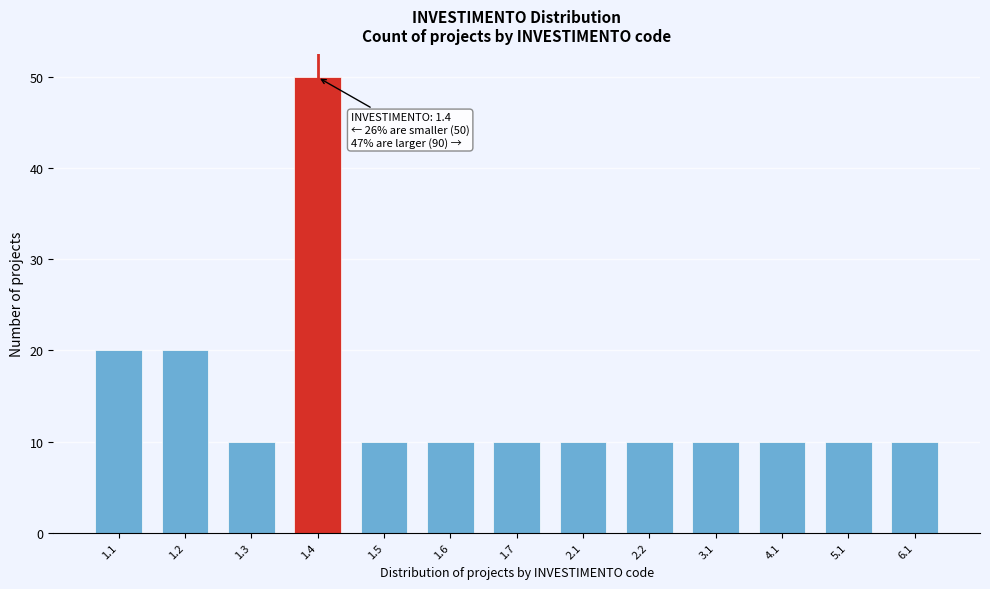

Reading left to right, transcribe all the data shown in this chart.

20	20	10	50	10	10	10	10	10	10	10	10	10